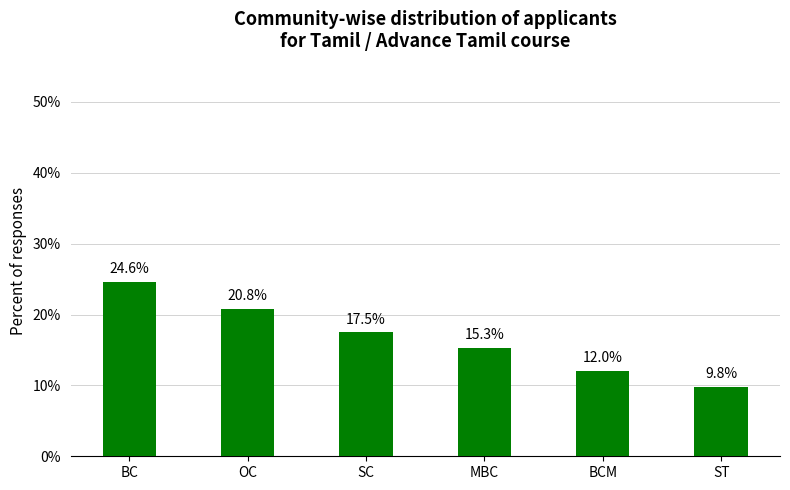

Reading right to left, list all the values displayed in this chart.

ST=9.8	BCM=12.0	MBC=15.3	SC=17.5	OC=20.8	BC=24.6